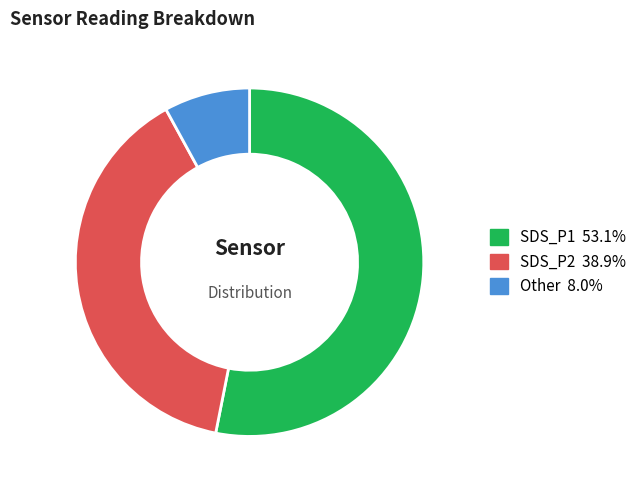

Rank the categories by value from lowest to highest.

Other, SDS_P2, SDS_P1